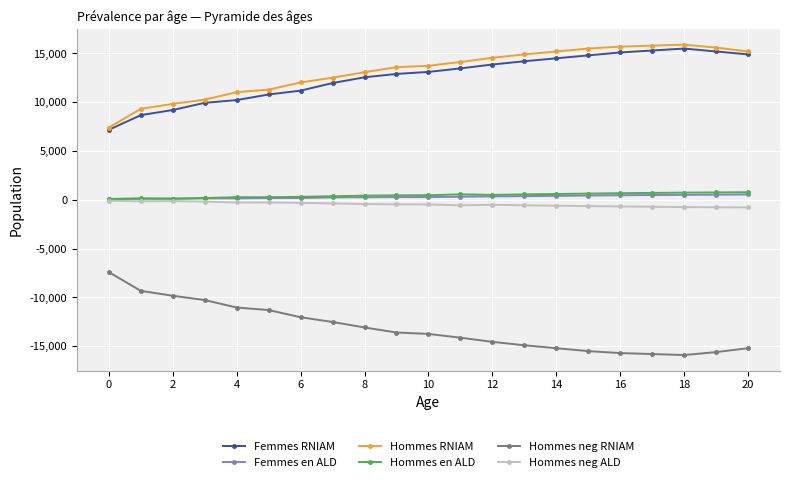

True or false: Femmes en ALD has more than 2 interior local peaks.

True